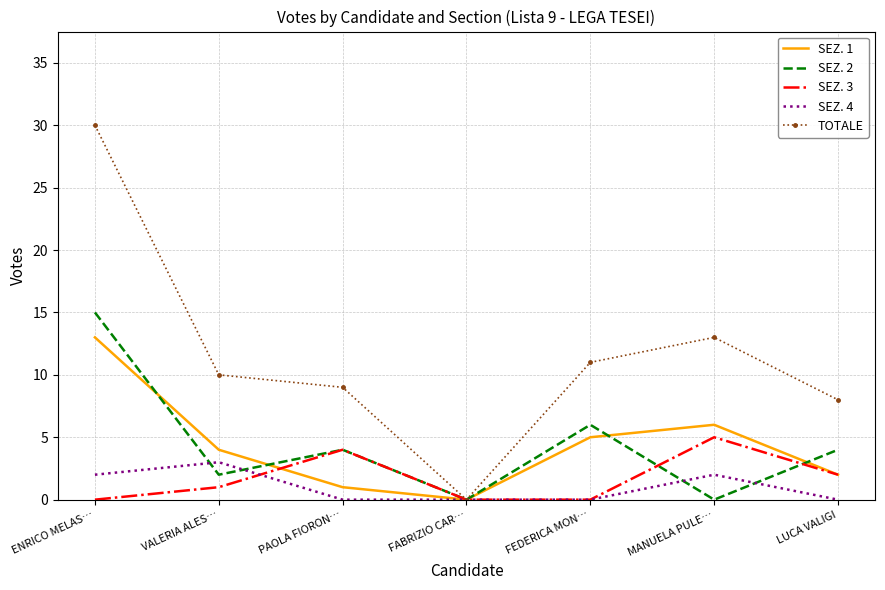

Where is SEZ. 2 nearest to the value 7?

FEDERICA MON…